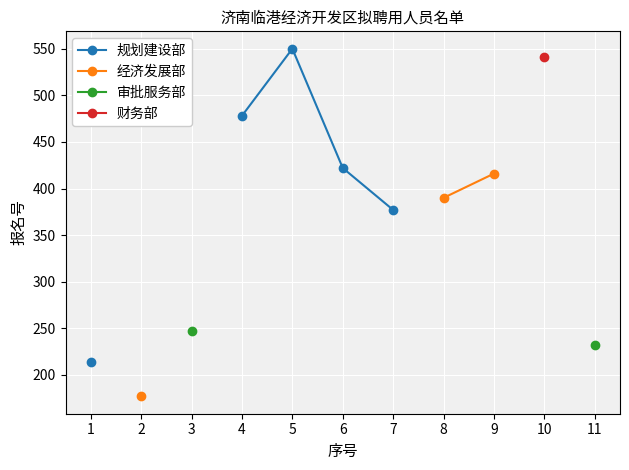

What are all the series names shown in the legend?

规划建设部, 经济发展部, 审批服务部, 财务部